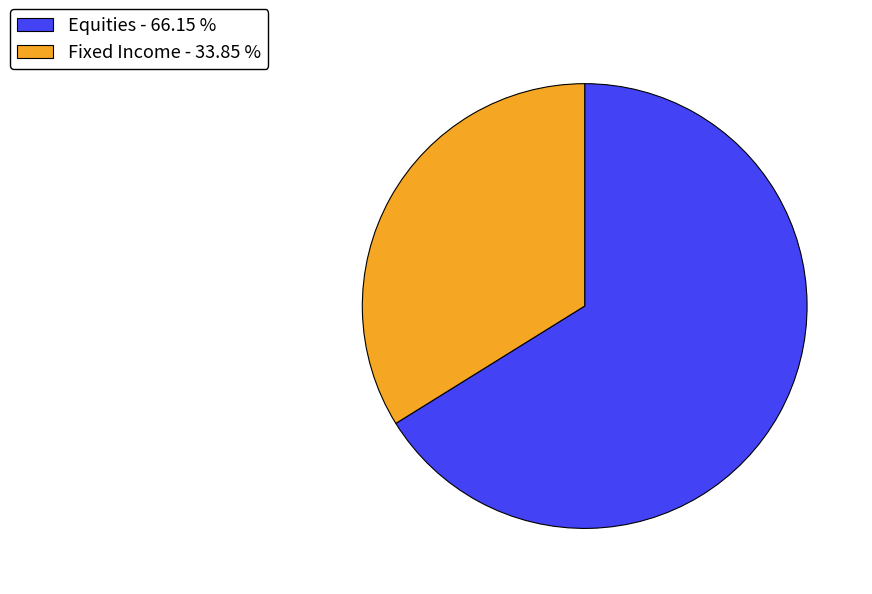

Is the sum of Equities and Fixed Income greater than half?

Yes